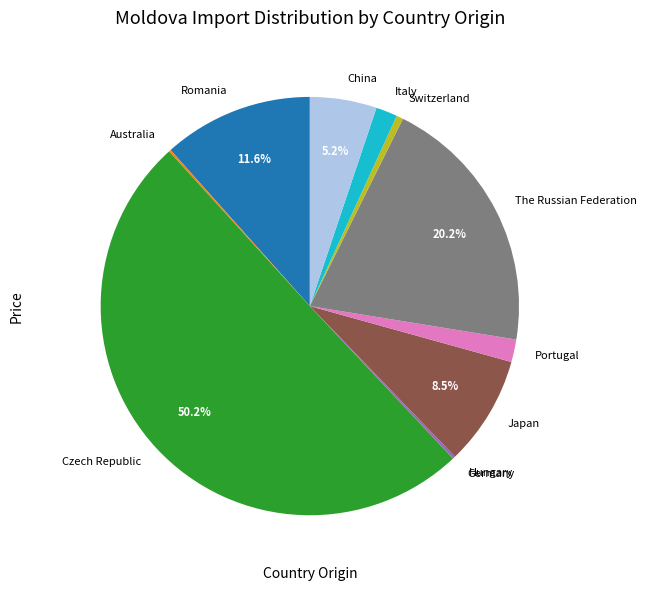

Which slice is the largest?

Czech Republic